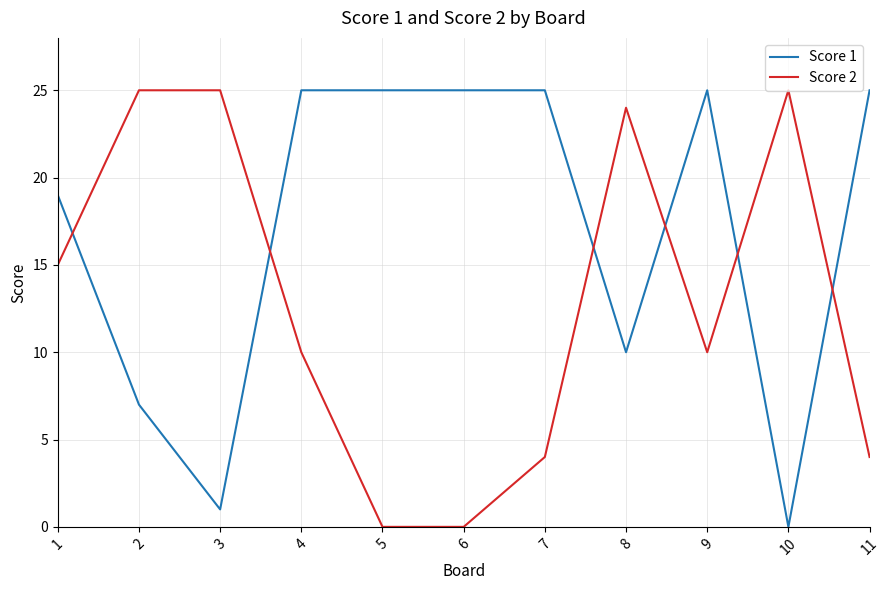

True or false: Score 2 has a value of 0 at 5.

True